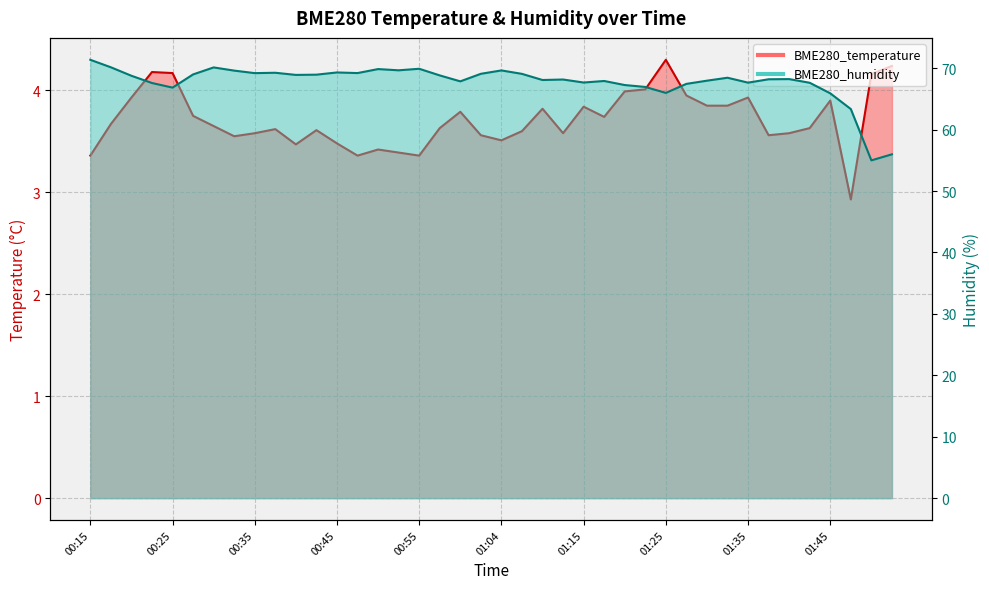

True or false: BME280_temperature and BME280_humidity cross at least once.

False